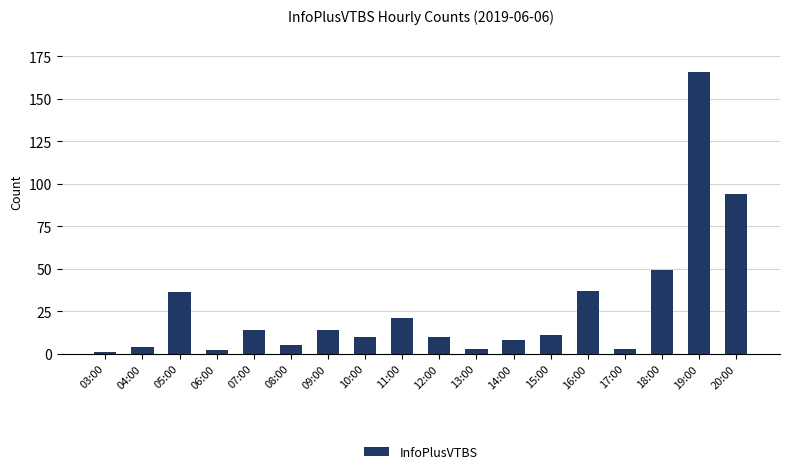

What is the greatest value displayed?

166